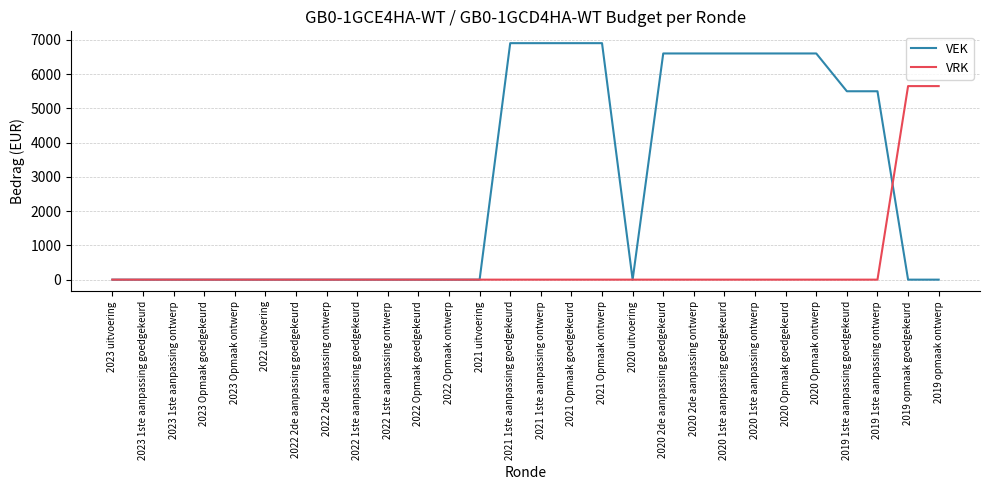

Rank the series at 2020 2de aanpassing ontwerp from highest to lowest value.

VEK, VRK